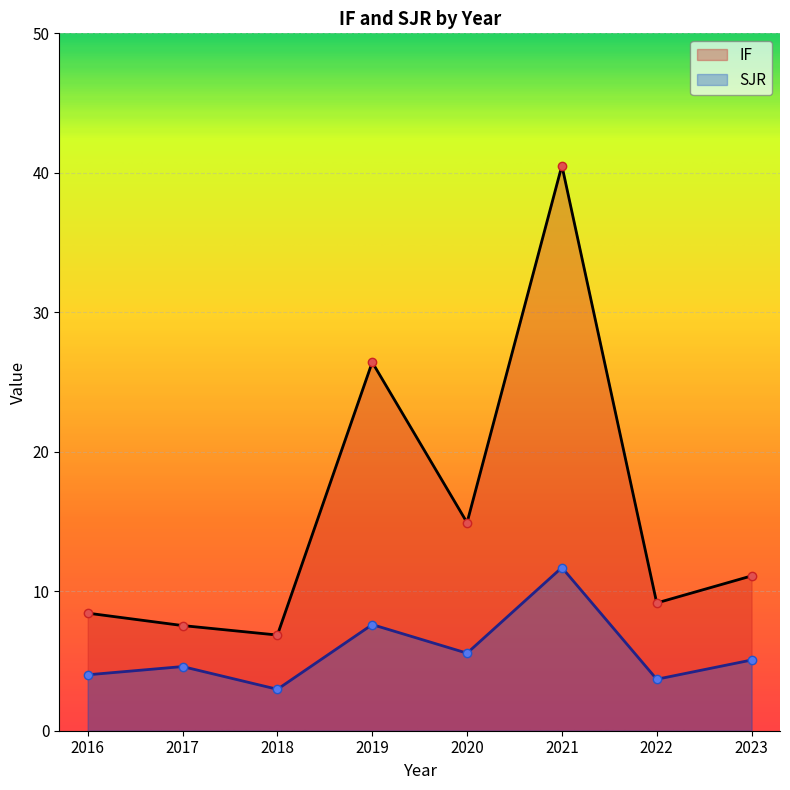

What value does the SJR series have at 2017?

4.6